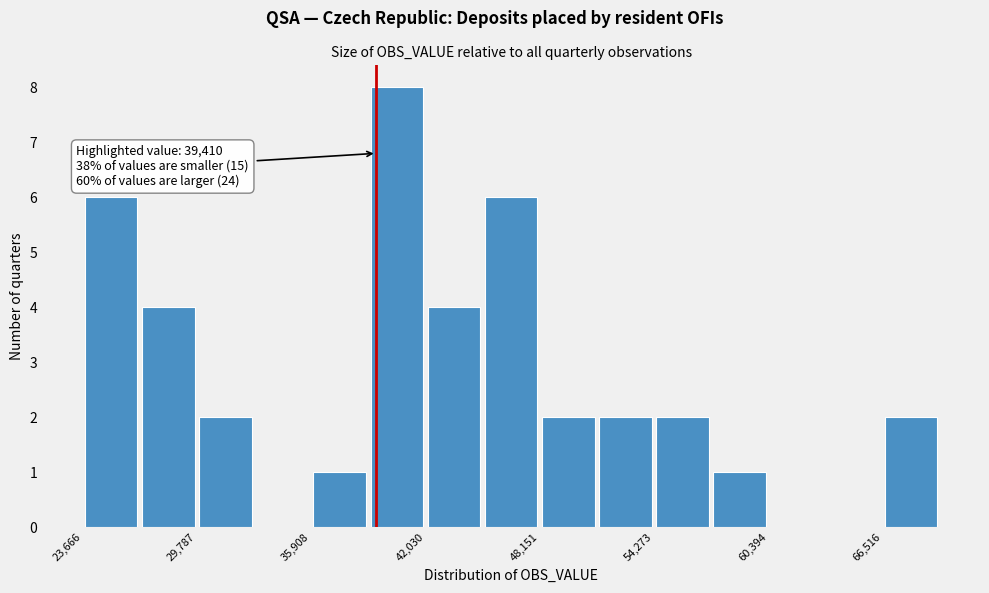

Around what value on the x-axis is the tallest bar? Give the approximate position of its centre, as read against the axis.

41000